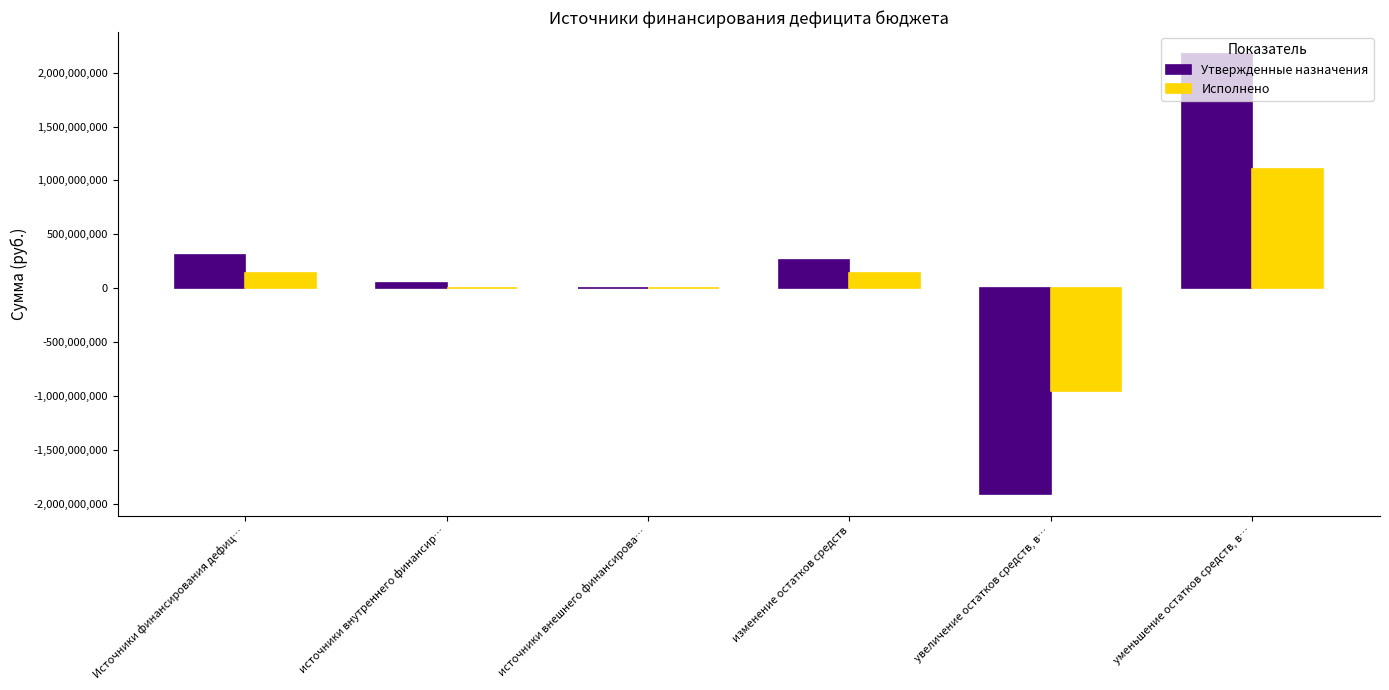

What is the highest value of the Утвержденные назначения series?

2172697896.9